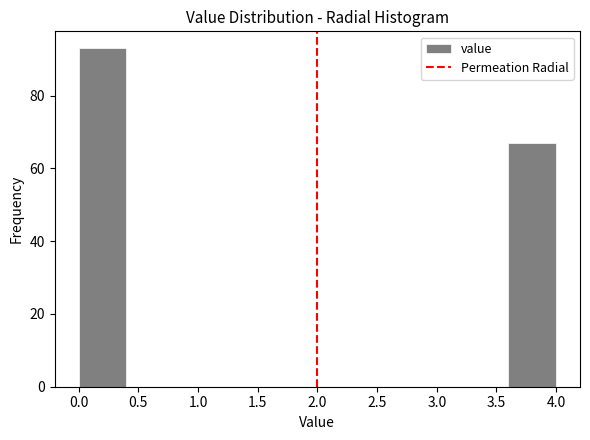

Over which range of the x-axis is the bar tallest?

0.0 to 0.4